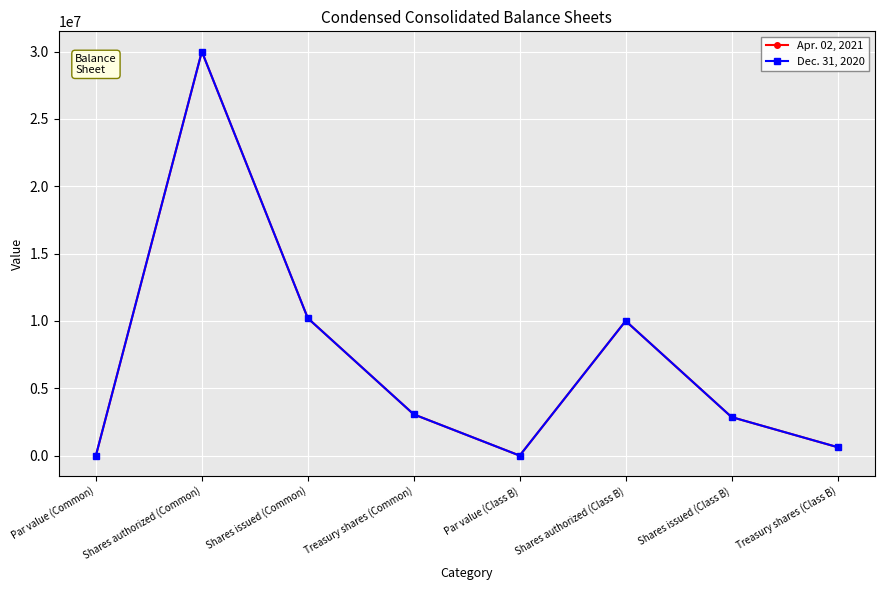

The Dec. 31, 2020 series shows 628114 at Treasury shares (Class B). True or false?

True